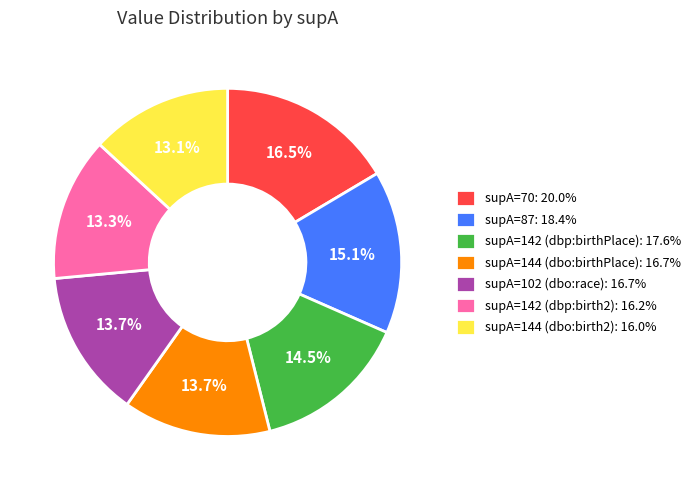

Is there a majority slice in this chart?

No